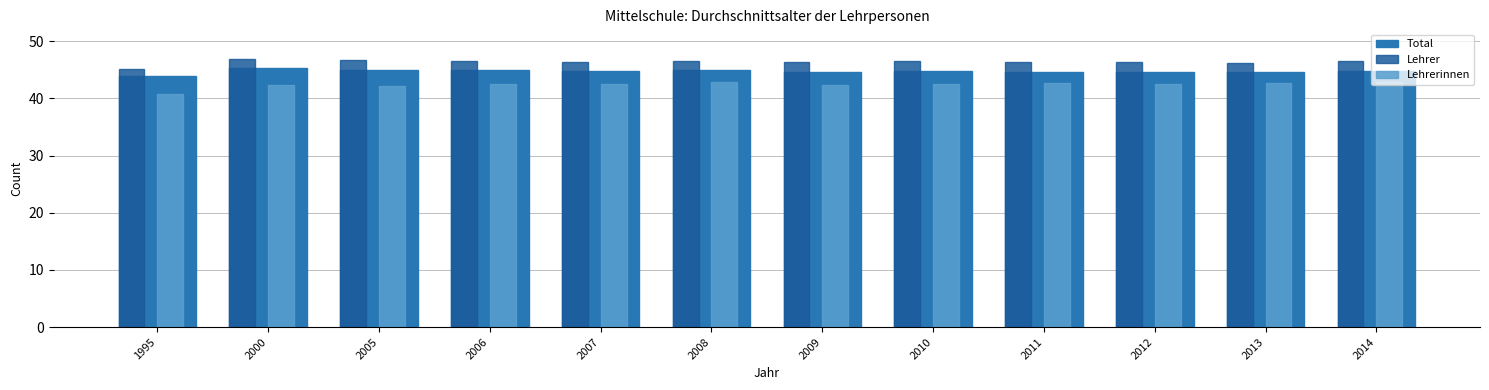

At which category does the chart reach its minimum across all series?

1995